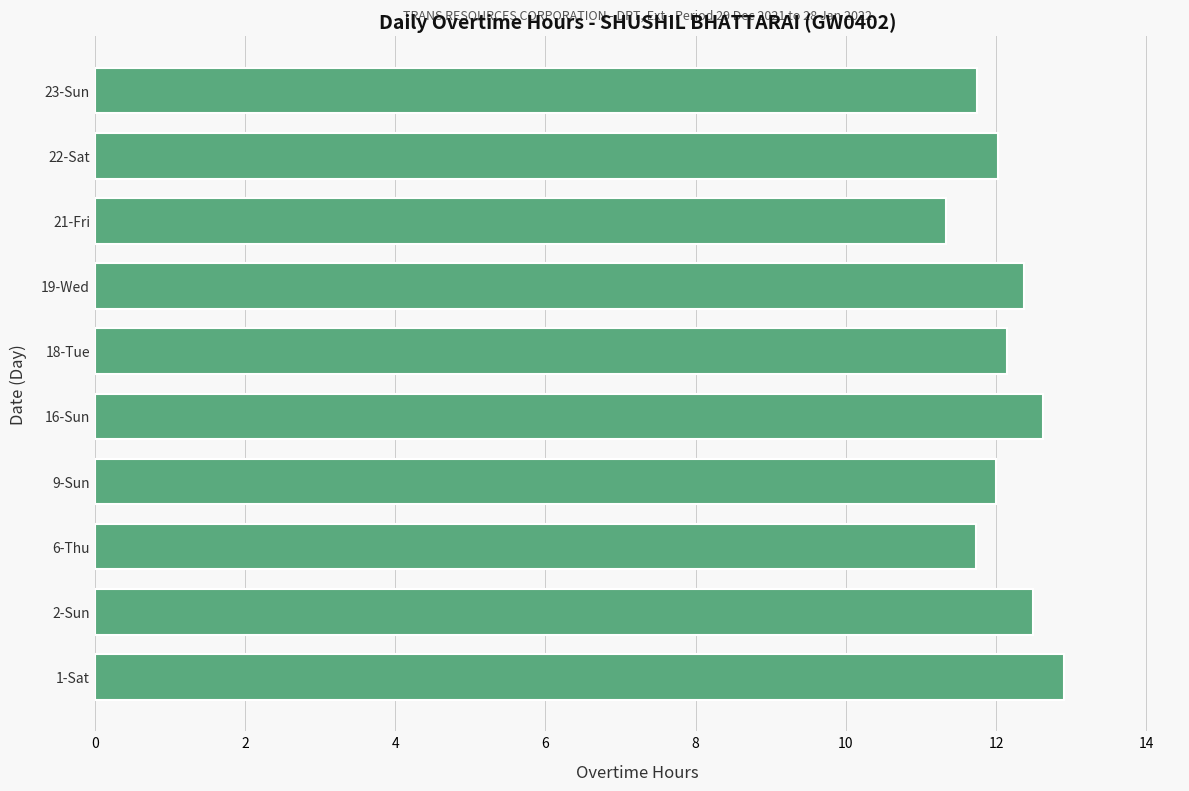

True or false: the data shows 12.9 at 1-Sat.

True